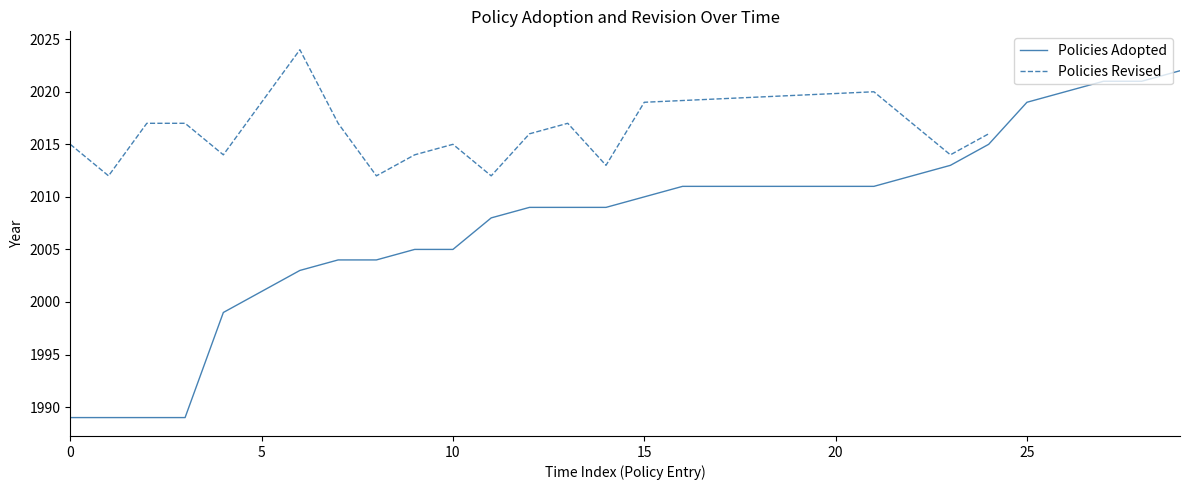

What is the value of the 20th point from the left?

2011